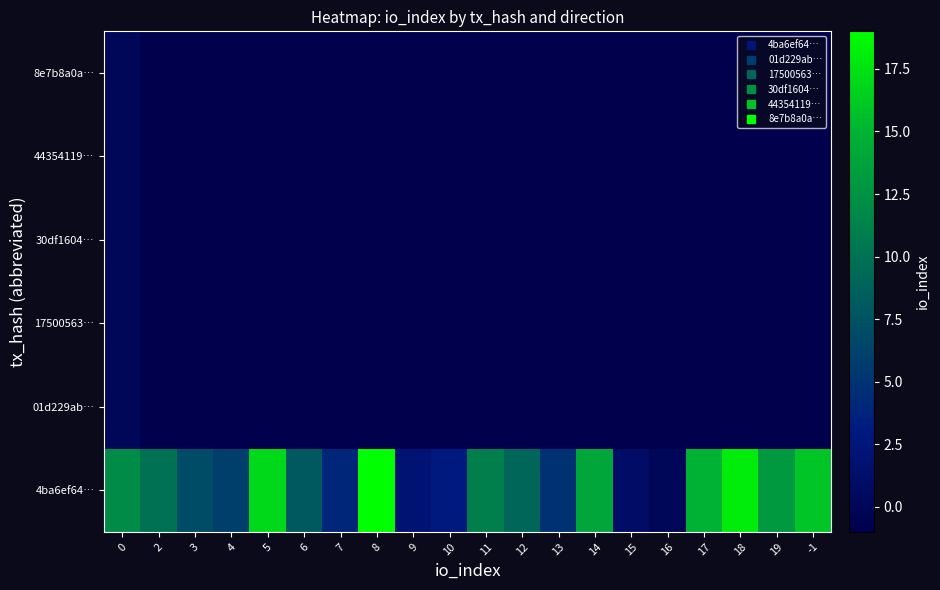

Reading left to right, transcribe all the data shown in this chart.

4ba6ef64…: 0=12	2=10	3=7	4=6	5=17	6=8	7=4	8=19	9=2	10=3	11=11	12=9	13=5	14=14	15=1	16=0	17=15	18=18	19=13	-1=16
01d229ab…: 0=0	2=-1	3=-1	4=-1	5=-1	6=-1	7=-1	8=-1	9=-1	10=-1	11=-1	12=-1	13=-1	14=-1	15=-1	16=-1	17=-1	18=-1	19=-1	-1=-1
17500563…: 0=0	2=-1	3=-1	4=-1	5=-1	6=-1	7=-1	8=-1	9=-1	10=-1	11=-1	12=-1	13=-1	14=-1	15=-1	16=-1	17=-1	18=-1	19=-1	-1=-1
30df1604…: 0=0	2=-1	3=-1	4=-1	5=-1	6=-1	7=-1	8=-1	9=-1	10=-1	11=-1	12=-1	13=-1	14=-1	15=-1	16=-1	17=-1	18=-1	19=-1	-1=-1
44354119…: 0=0	2=-1	3=-1	4=-1	5=-1	6=-1	7=-1	8=-1	9=-1	10=-1	11=-1	12=-1	13=-1	14=-1	15=-1	16=-1	17=-1	18=-1	19=-1	-1=-1
8e7b8a0a…: 0=0	2=-1	3=-1	4=-1	5=-1	6=-1	7=-1	8=-1	9=-1	10=-1	11=-1	12=-1	13=-1	14=-1	15=-1	16=-1	17=-1	18=-1	19=-1	-1=-1